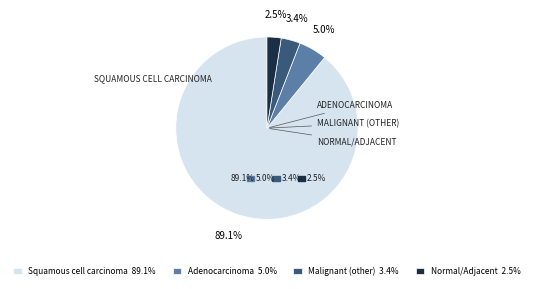

Which has a higher value, Malignant (other) or Normal/Adjacent?

Malignant (other)